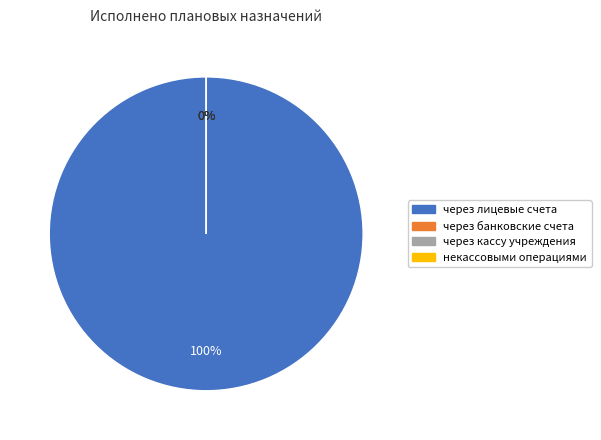

Rank the categories by value from highest to lowest.

через лицевые счета, через банковские счета, через кассу учреждения, некассовыми операциями